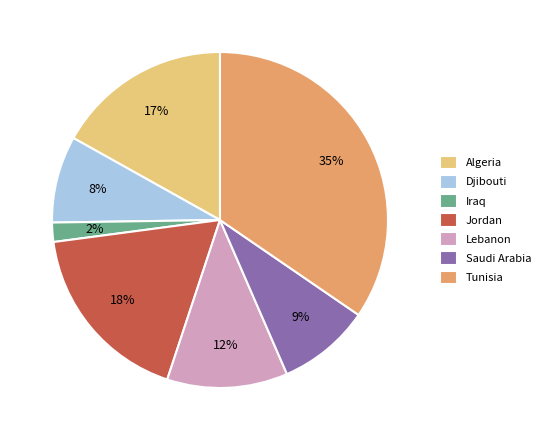

Rank the categories by value from lowest to highest.

Iraq, Djibouti, Saudi Arabia, Lebanon, Algeria, Jordan, Tunisia